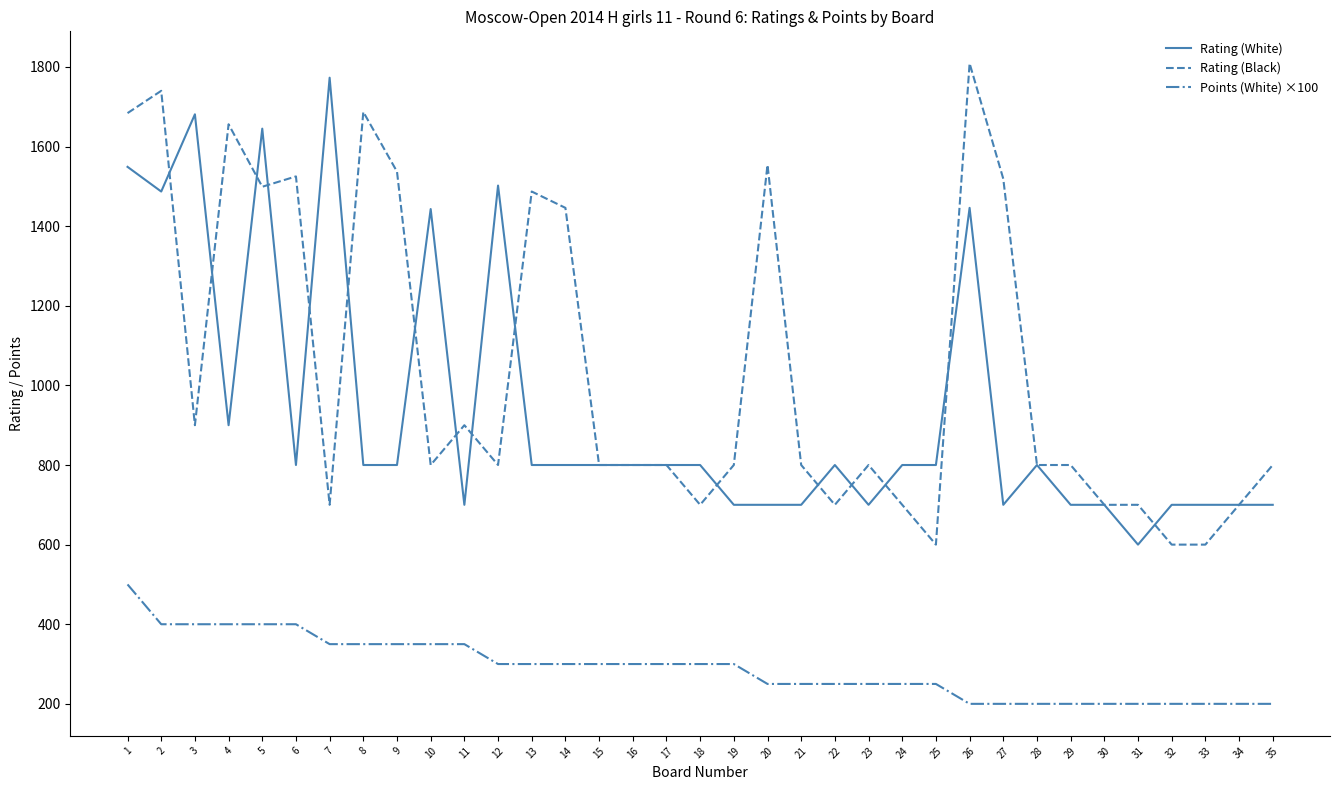

Which series has the largest range (max minus min)?

Rating (Black)